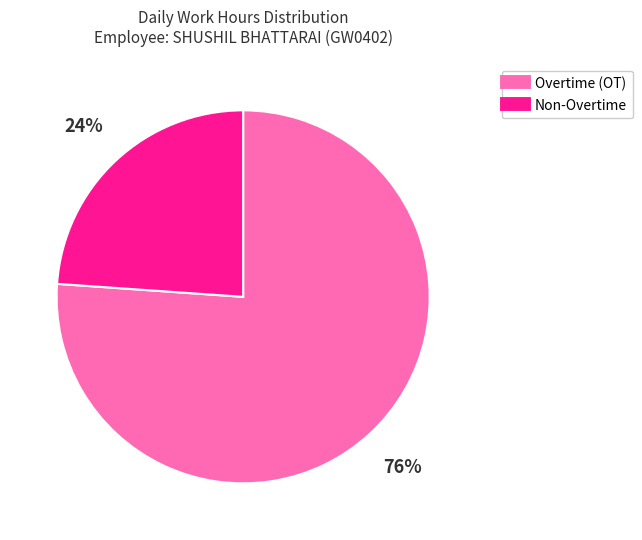

Count the number of slices in the pie.

2